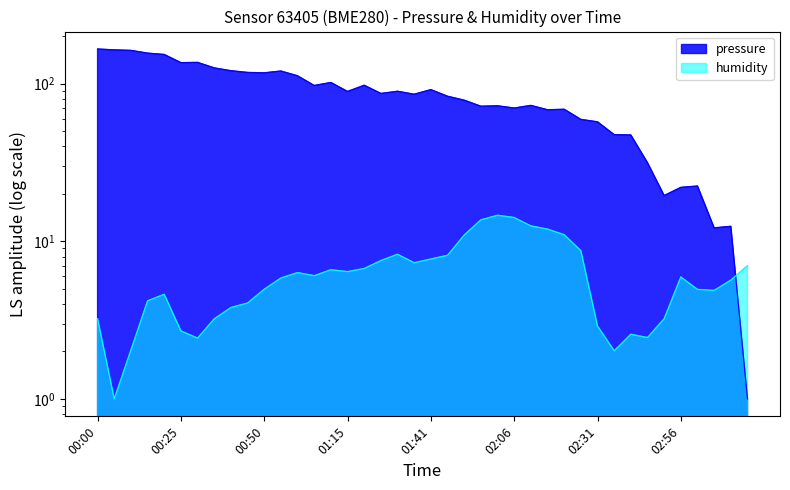

How many interior local valleys does the pressure series have?

11